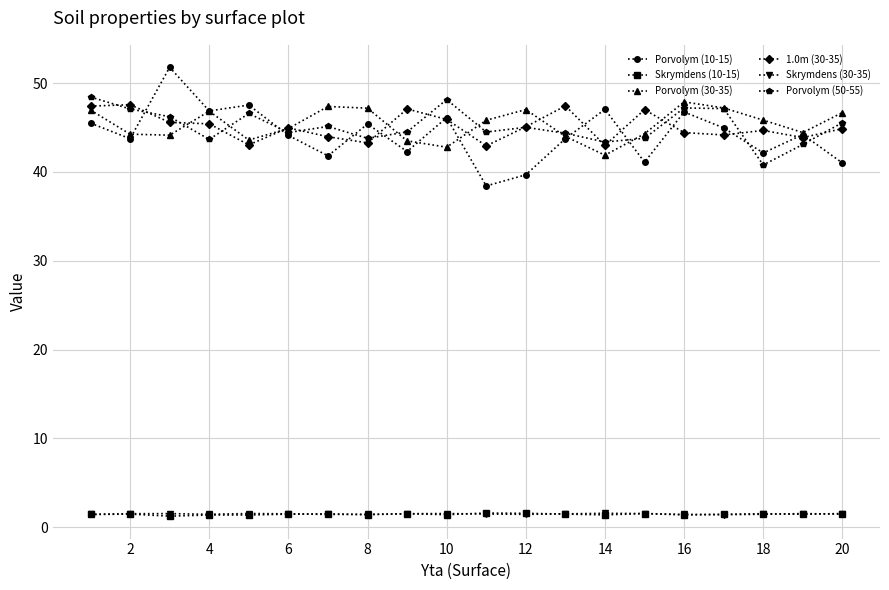

At how many categories does at least one series exceed 24?

20